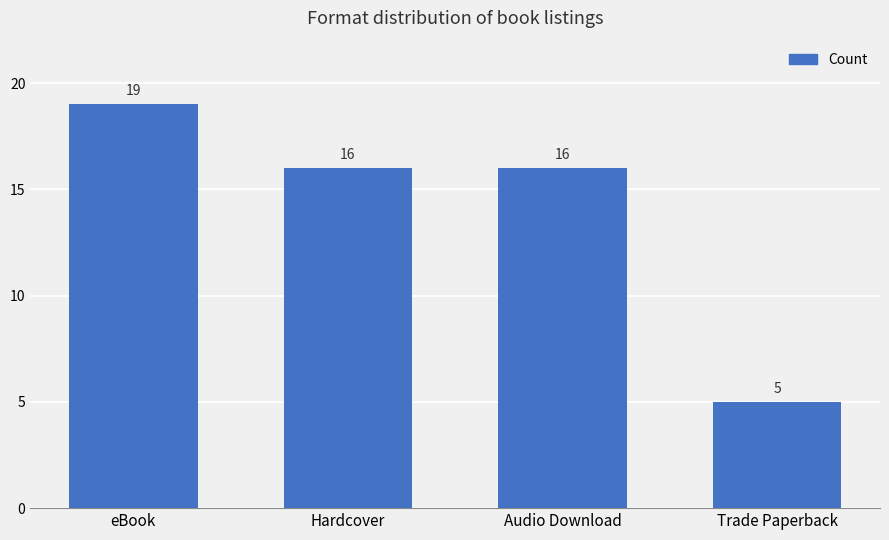

What value does the data have at Hardcover, to the nearest 5?

15